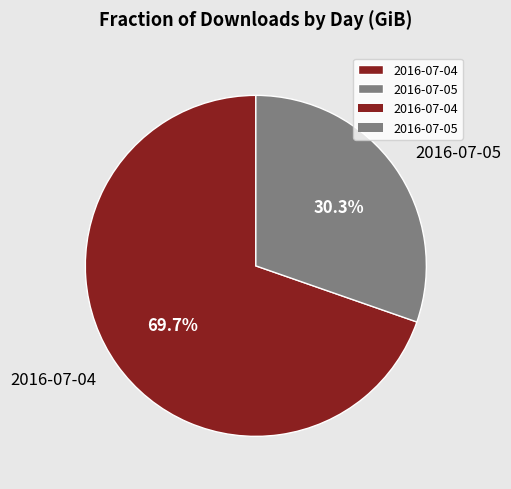

Which has a higher value, 2016-07-04 or 2016-07-05?

2016-07-04